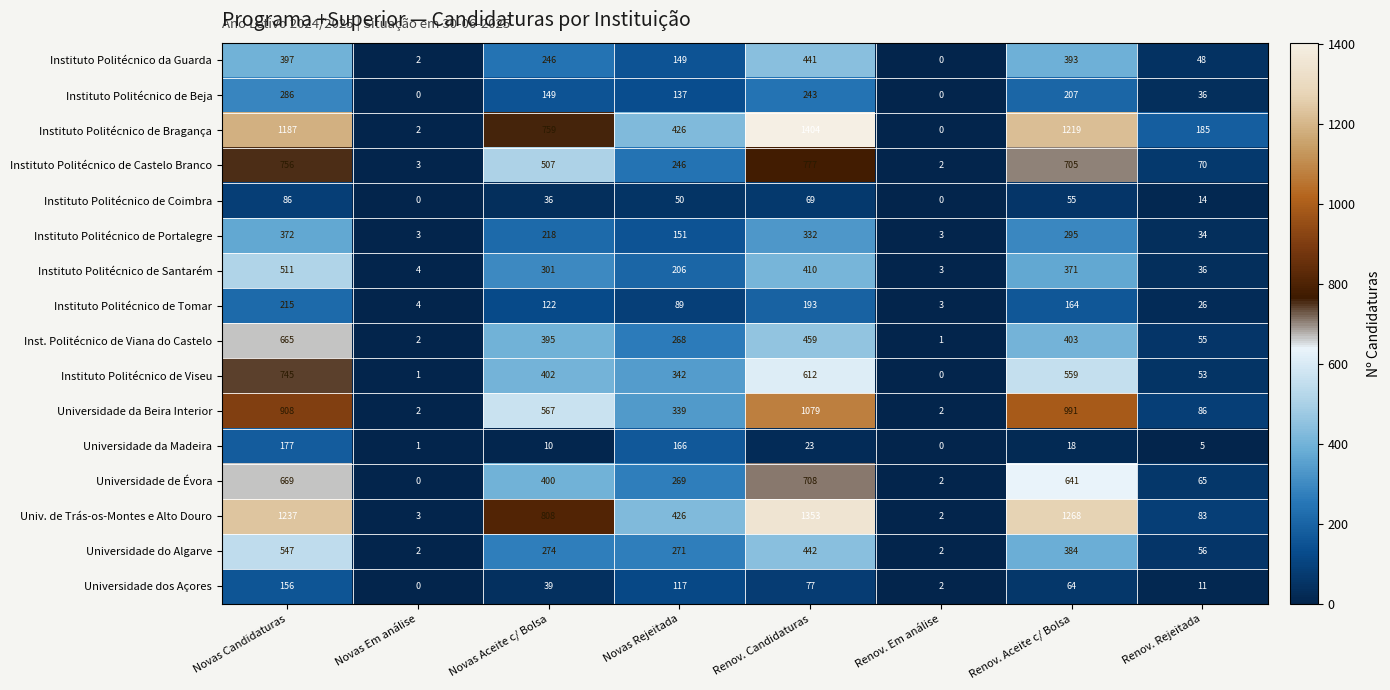

What is the greatest value displayed?

1404